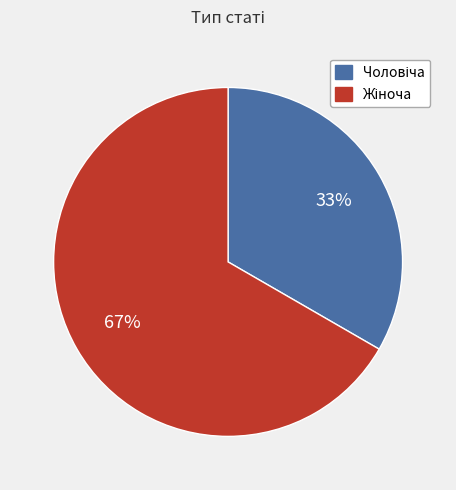

To the nearest percent, what is the average slice percentage?

50%